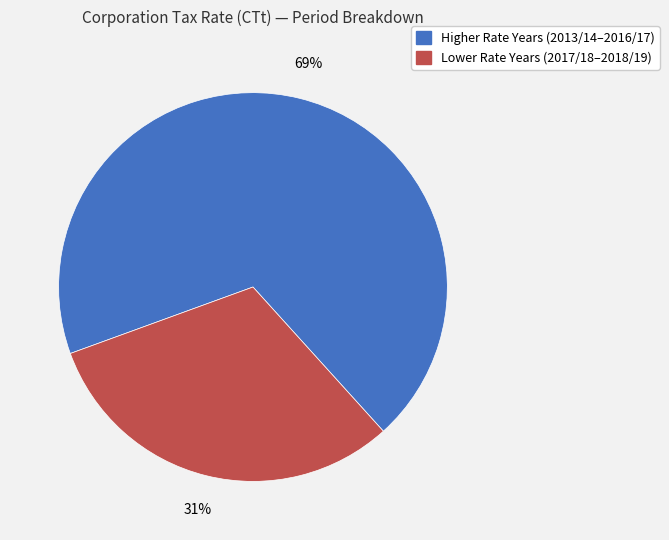

Is there a majority slice in this chart?

Yes